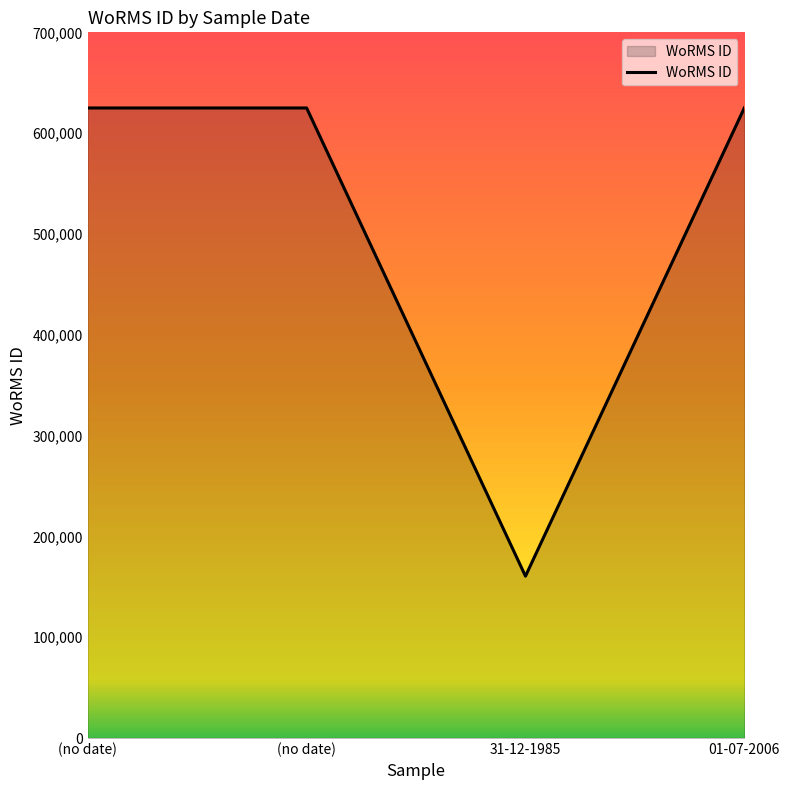

The chart shows a value of 160563 at 31-12-1985. True or false?

True